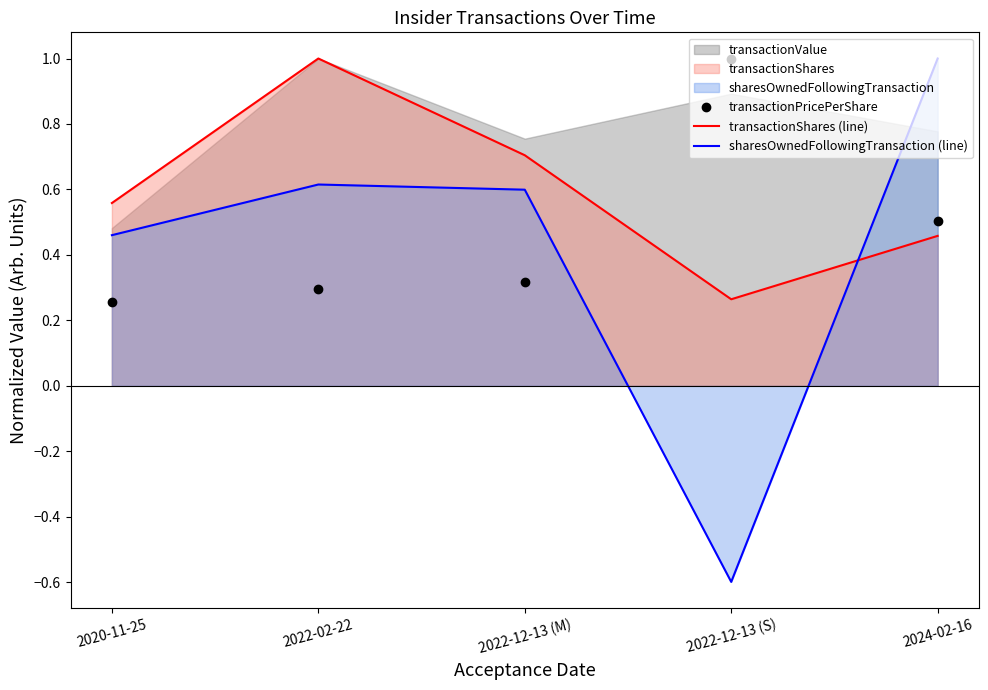

List the labels in order of transactionShares (line) value, largest first.

2022-02-22, 2022-12-13 (M), 2020-11-25, 2024-02-16, 2022-12-13 (S)